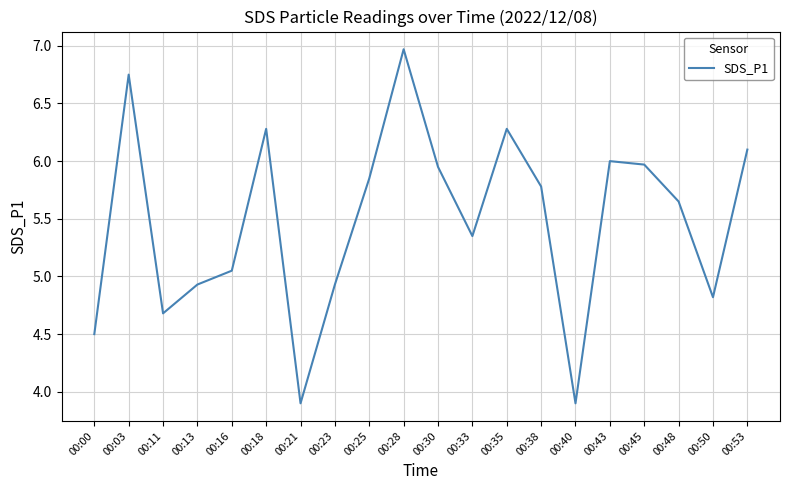

Which has a higher value, 00:35 or 00:48?

00:35